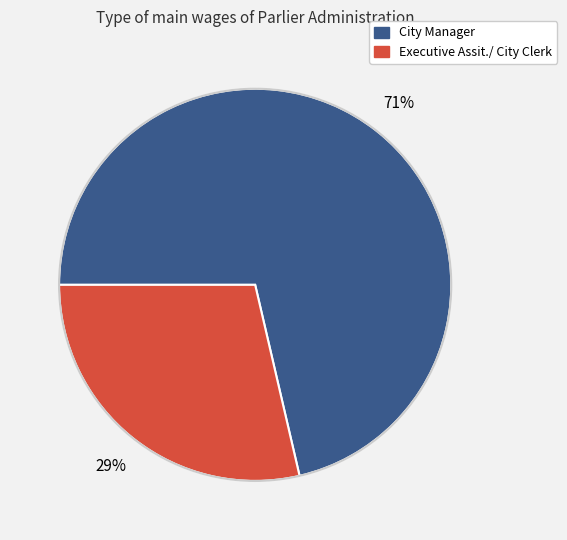

To the nearest percent, what is the combined percentage of City Manager and Executive Assit./ City Clerk?

100%